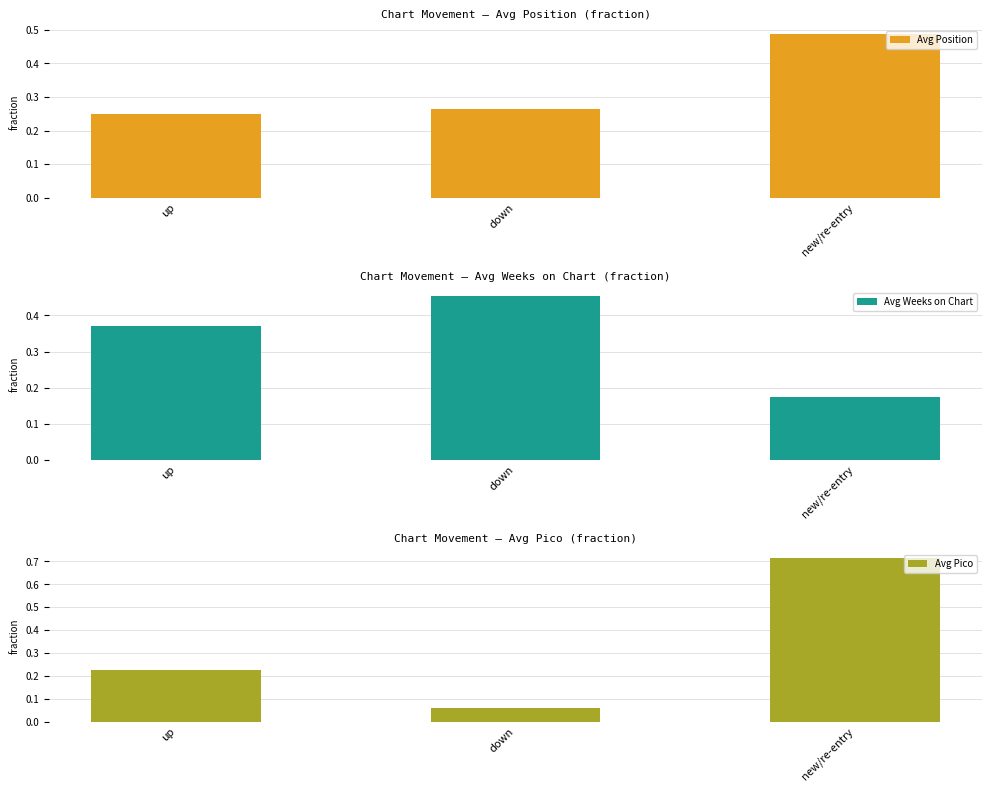

How many data points does each series have?

3